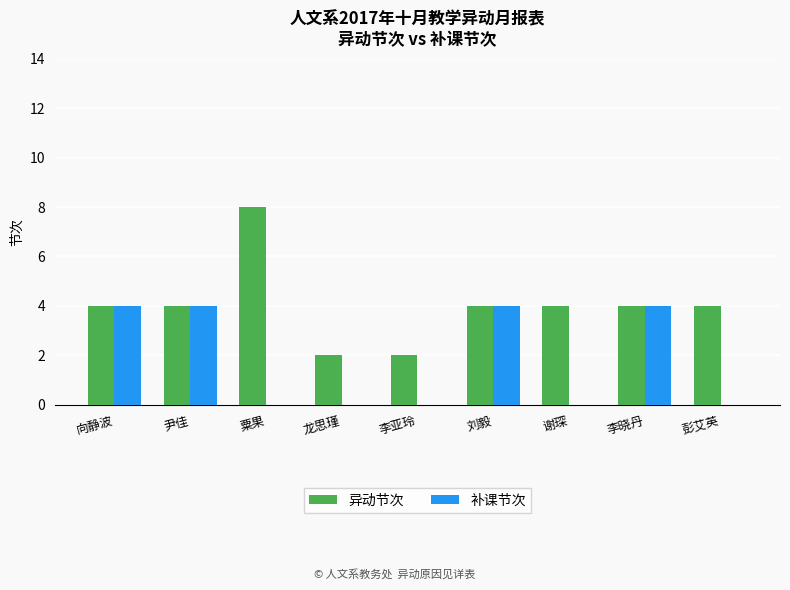

What is the total value across all series at 向静波?

8